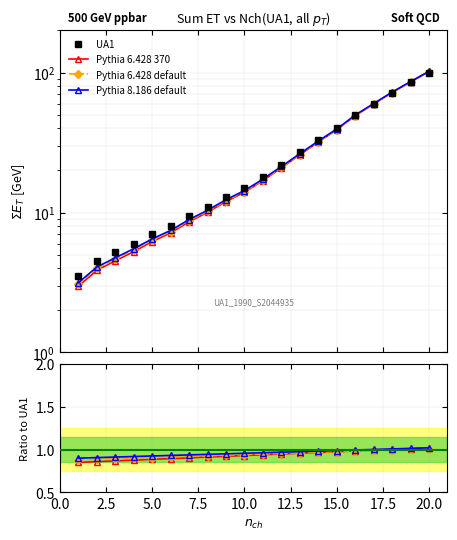

What is the difference between the second highest and second lowest values in the UA1 series?

80.5